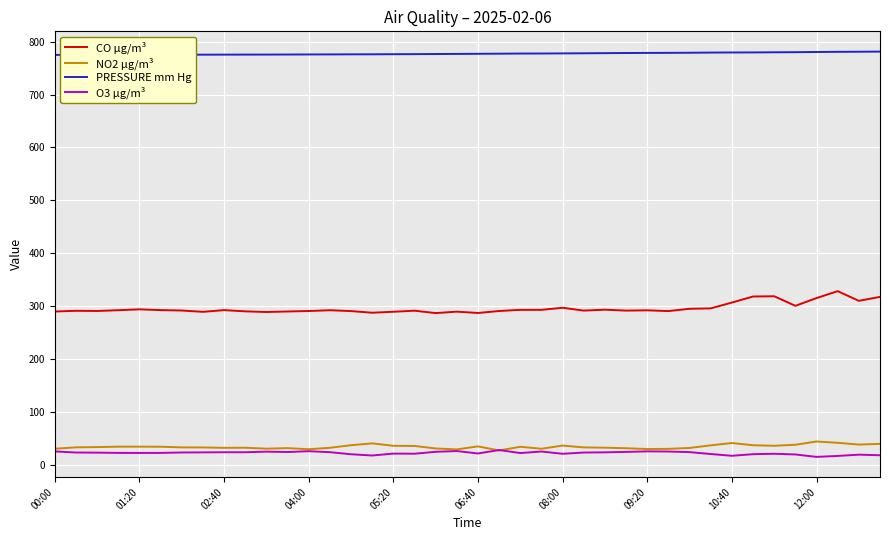

What are all the series names shown in the legend?

CO µg/m³, NO2 µg/m³, PRESSURE mm Hg, O3 µg/m³